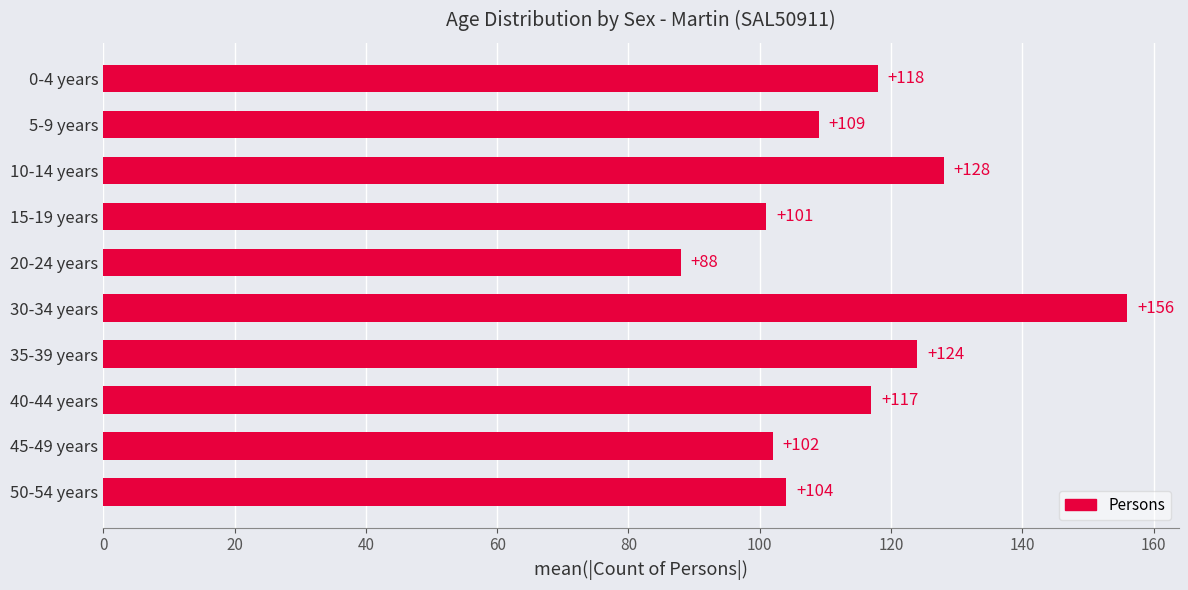

Reading top to bottom, extract all data points from this chart.

0-4 years=118	5-9 years=109	10-14 years=128	15-19 years=101	20-24 years=88	30-34 years=156	35-39 years=124	40-44 years=117	45-49 years=102	50-54 years=104